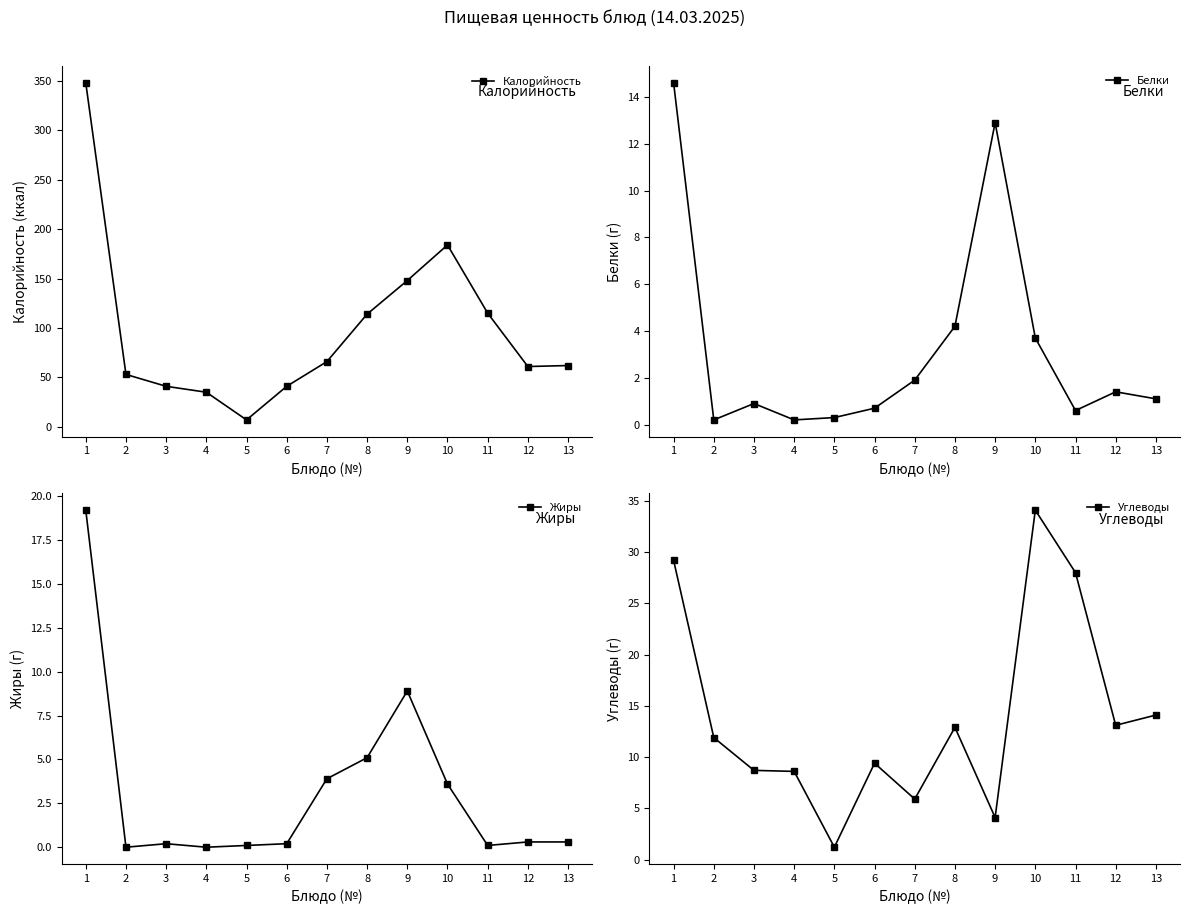

What is the maximum value for Калорийность?

348